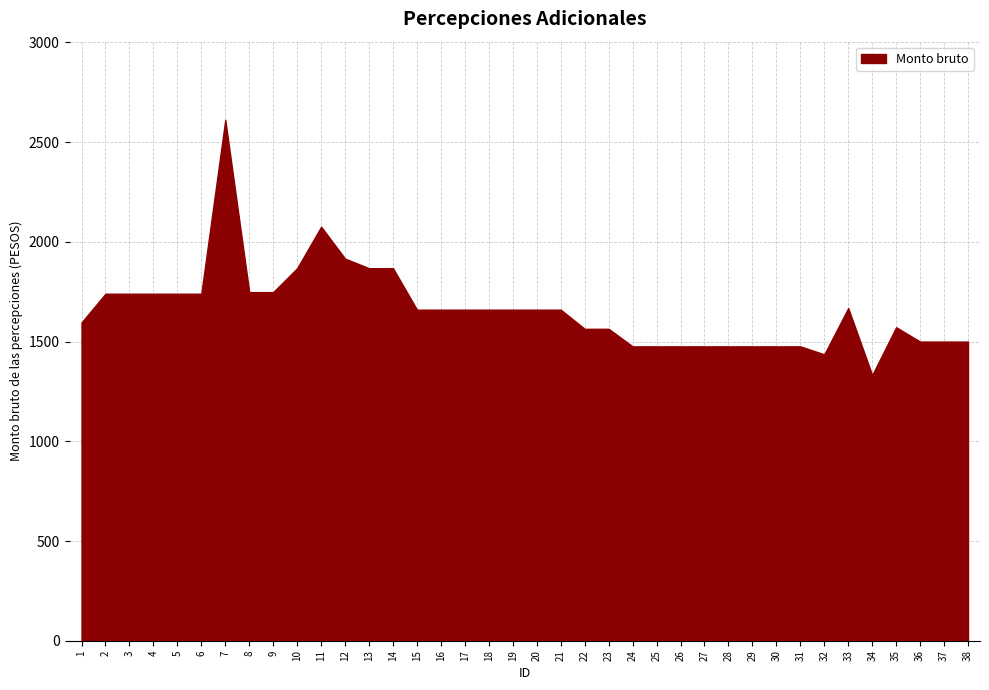

Count the number of values greater than 1660.

14